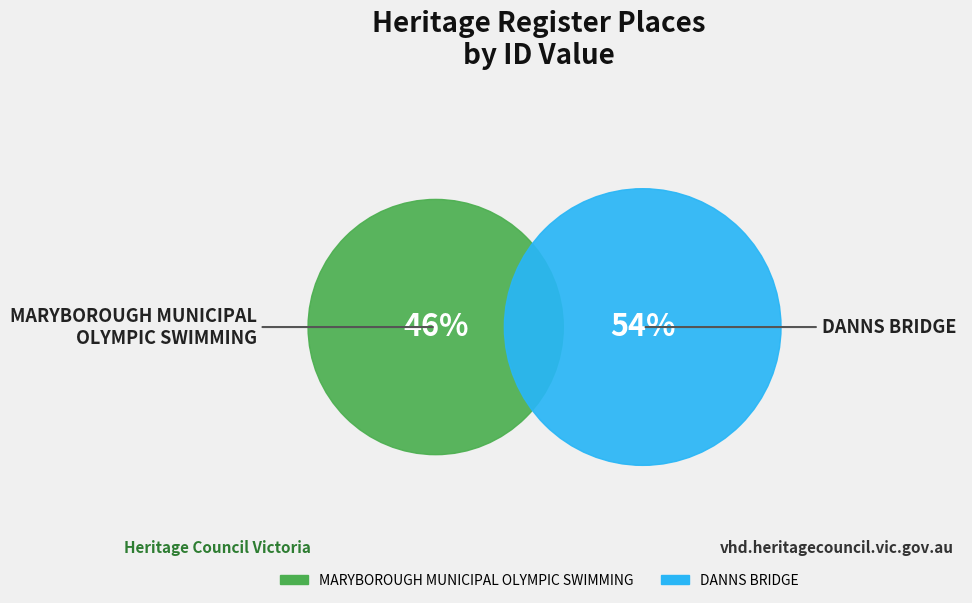

To the nearest percent, what percentage of the pie is MARYBOROUGH MUNICIPAL
OLYMPIC SWIMMING?

46%